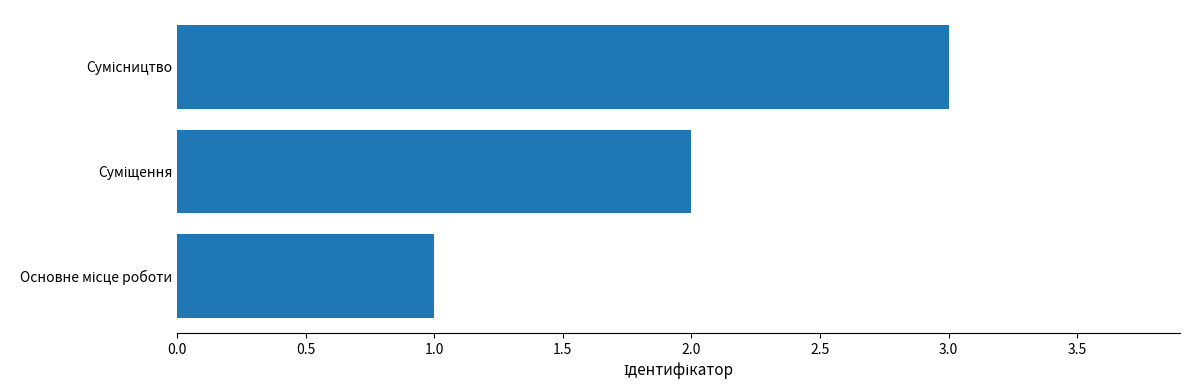

What is the greatest value displayed?

3